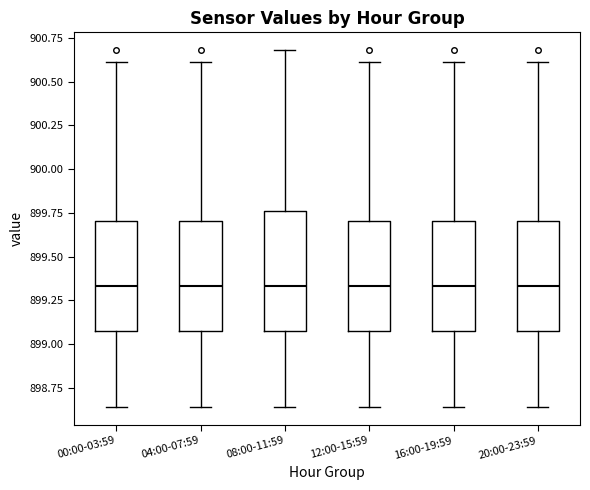

Reading left to right, transcribe this box plot: for each box, give where its median line is, the range the box spans, and where its two whiskers end, as read against the y-axis. The values are not printed on the chart, so give them approximately, as read against the axis.

00:00-03:59: median 899.35, box 899.10 to 899.70, whiskers 898.65 to 900.60
04:00-07:59: median 899.35, box 899.10 to 899.70, whiskers 898.65 to 900.60
08:00-11:59: median 899.35, box 899.10 to 899.75, whiskers 898.65 to 900.70
12:00-15:59: median 899.35, box 899.10 to 899.70, whiskers 898.65 to 900.60
16:00-19:59: median 899.35, box 899.10 to 899.70, whiskers 898.65 to 900.60
20:00-23:59: median 899.35, box 899.10 to 899.70, whiskers 898.65 to 900.60